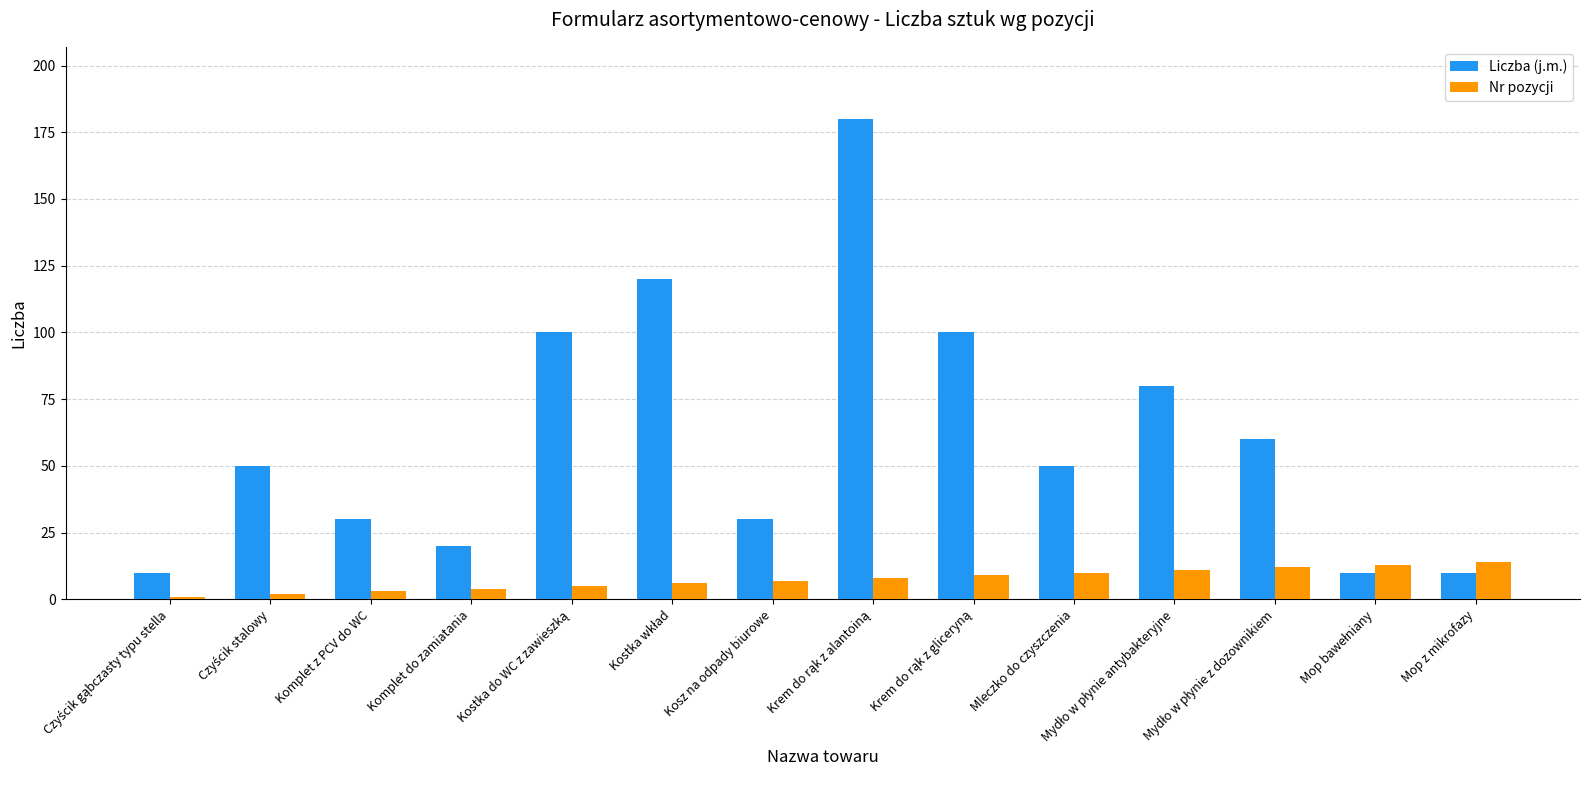

What is the lowest value of the Nr pozycji series?

1